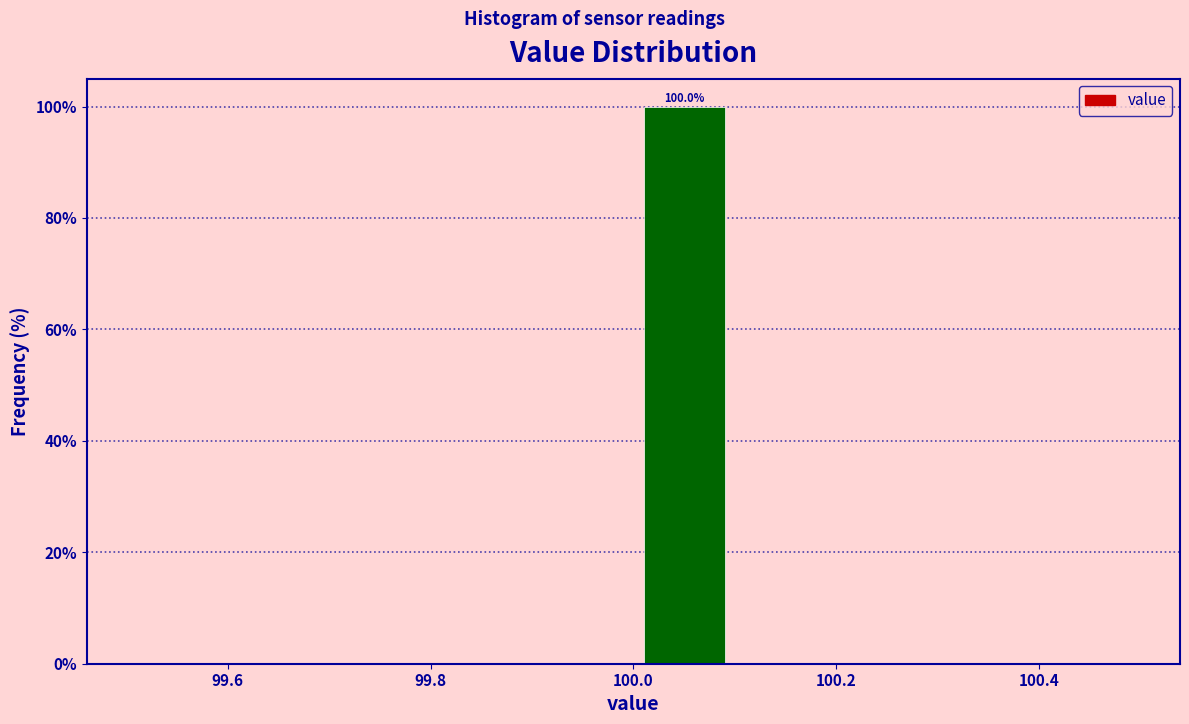

Over which range of the x-axis is the bar tallest?

100.0 to 100.1